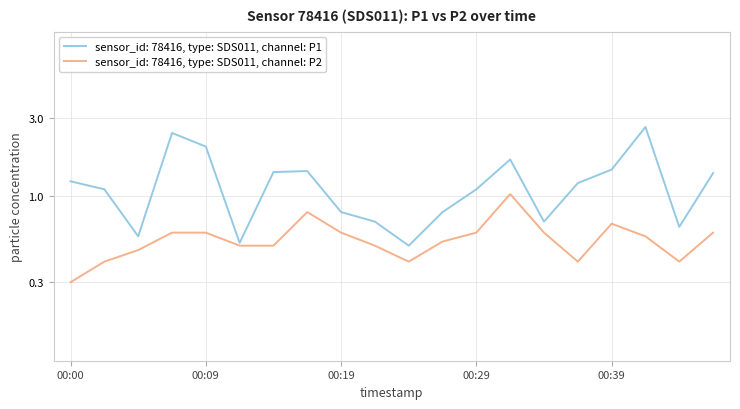

True or false: P2 has a value of 0.5 at 00:36.

False